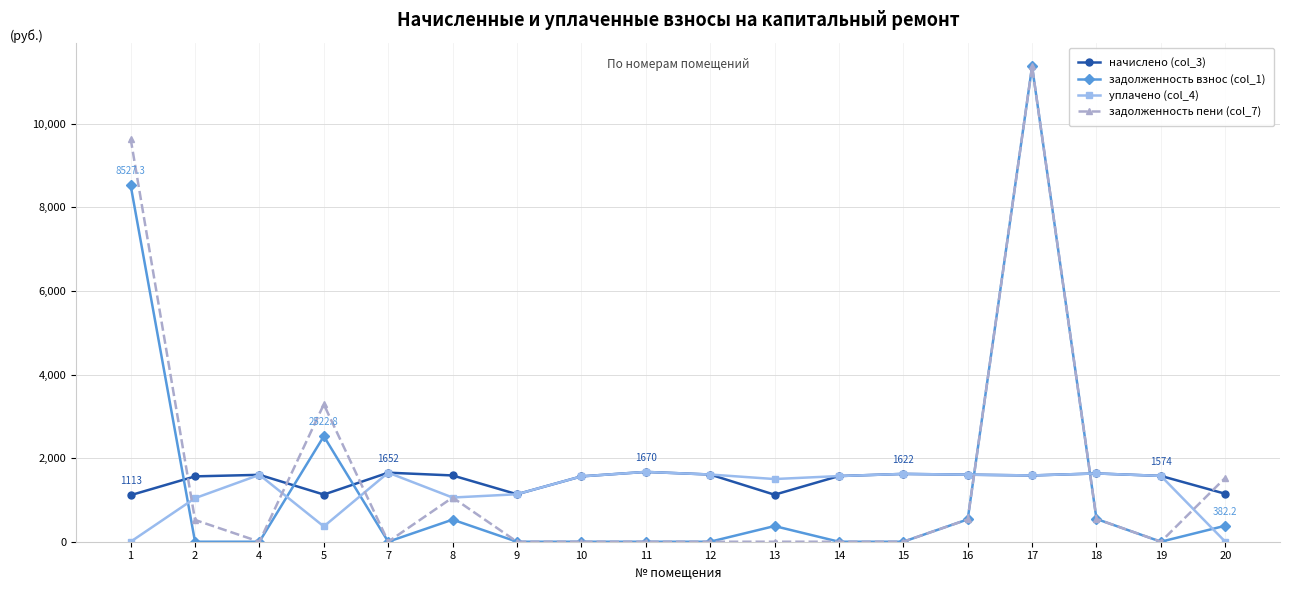

What is the value of the уплачено (col_4) point at the 12th from the left?

1570.7